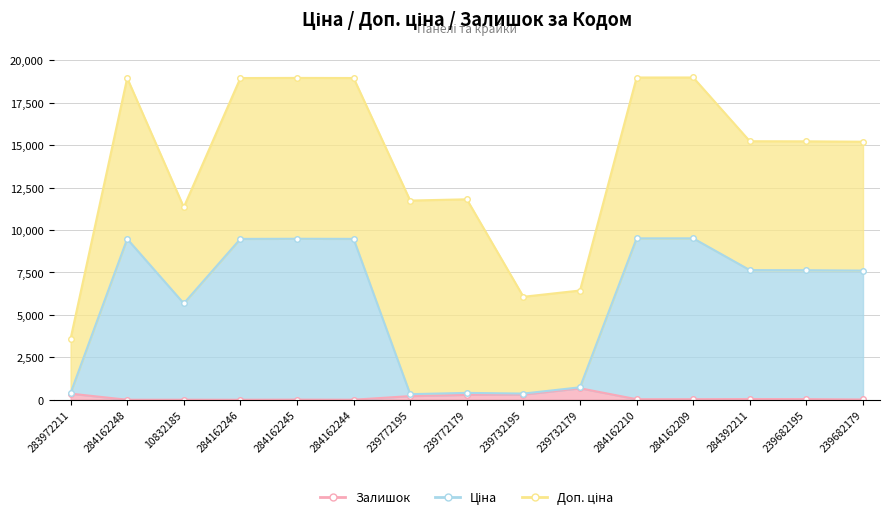

What is the sum of the Залишок values at 239682195 and 10832185?

39.0